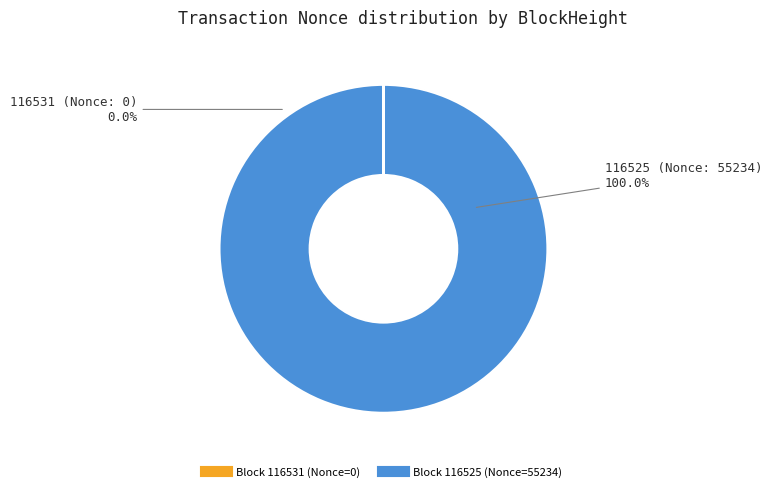

The 116531 slice represents 9% of the pie. True or false?

False